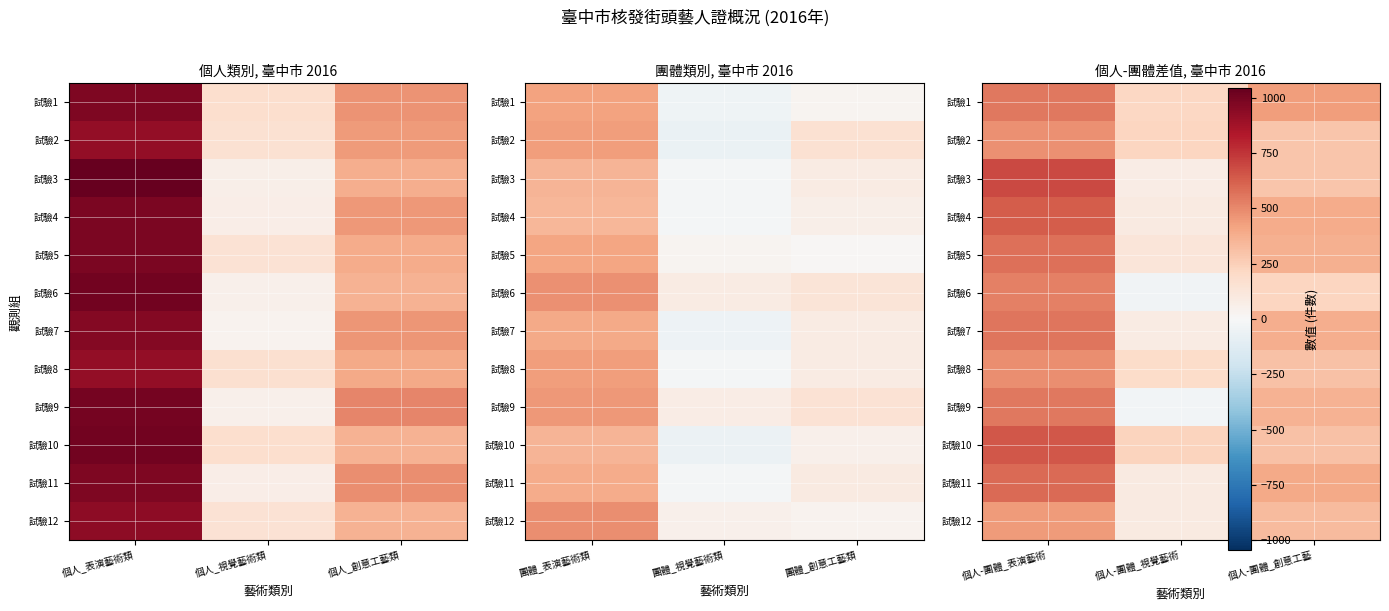

What is the maximum value for 試驗10?

648.3